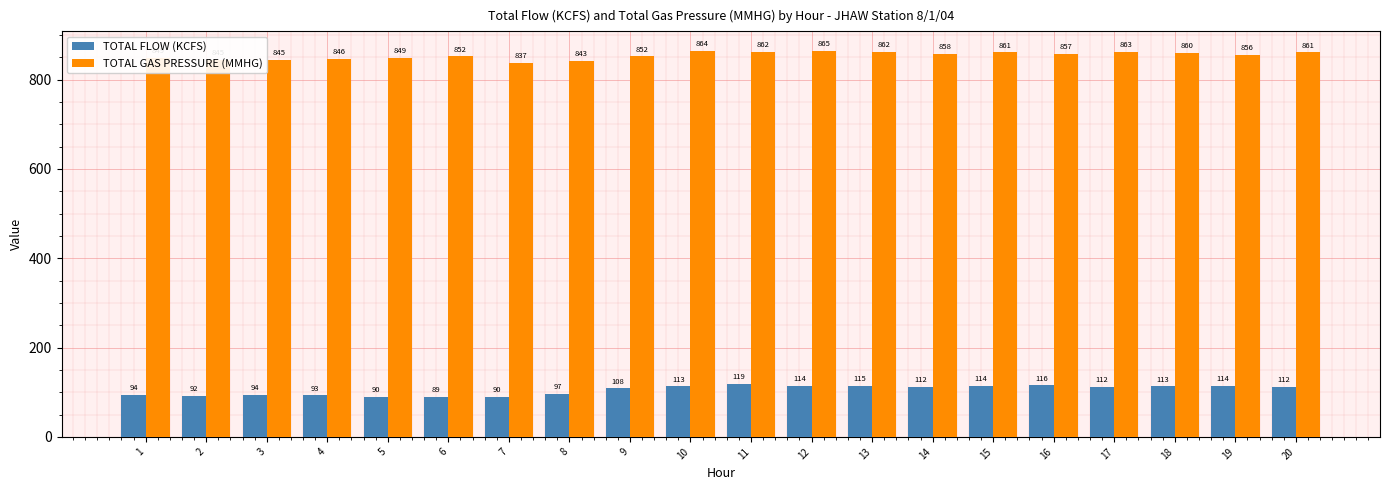

Is it true that TOTAL GAS PRESSURE (MMHG) equals 862.0 at 13?

True